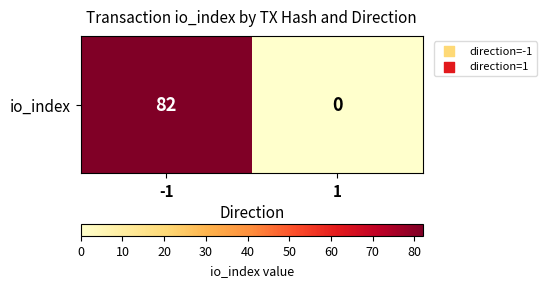

Which category has the lowest value across all series?

1